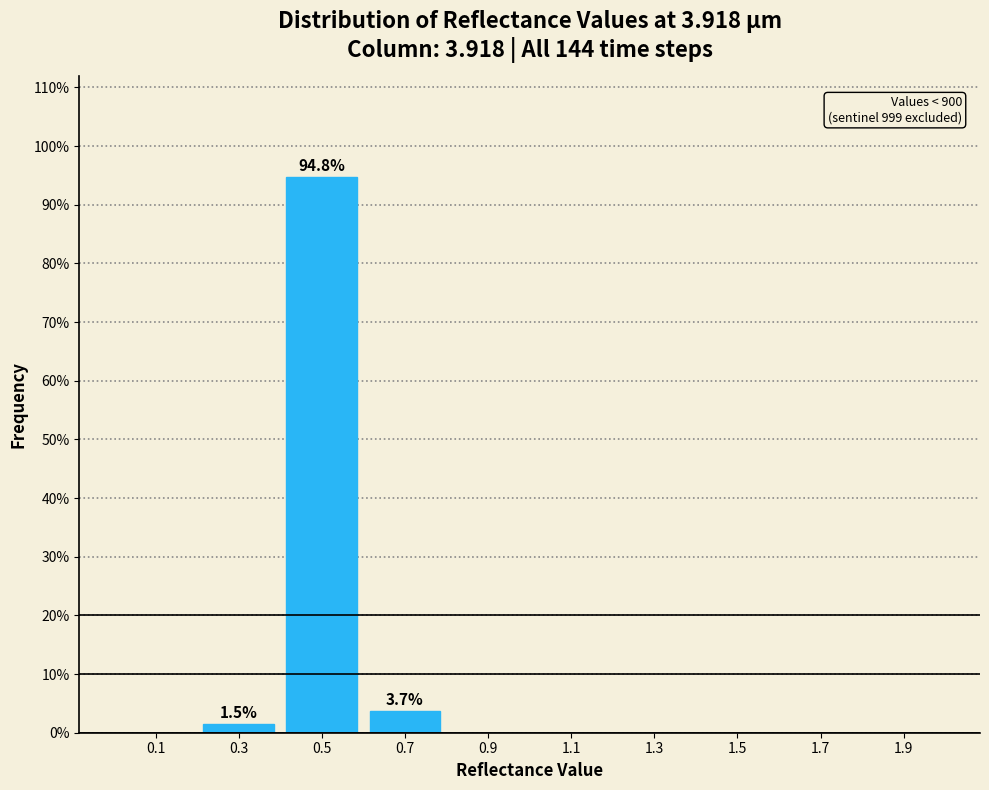

Which range on the x-axis has the tallest bar?

0.4 to 0.6